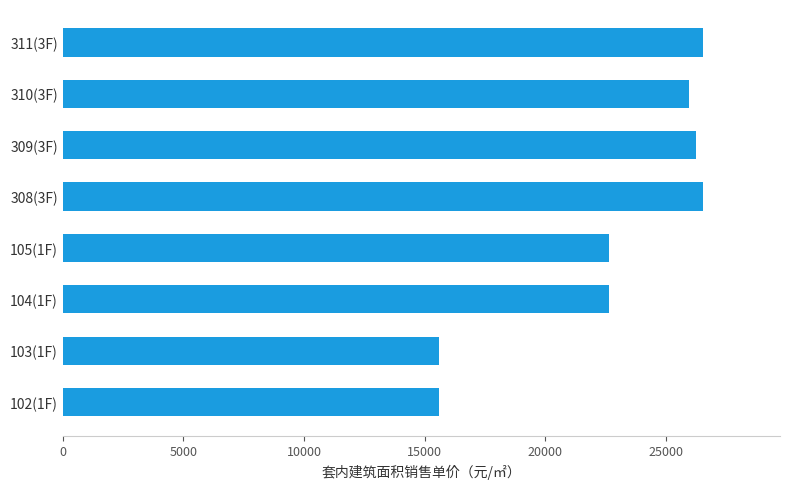

What is the difference between the values at 310(3F) and 311(3F)?

606.5